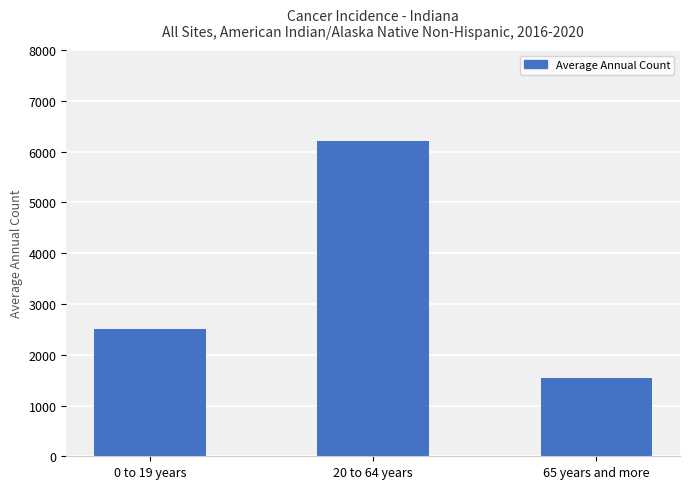

Which has a higher value, 0 to 19 years or 65 years and more?

0 to 19 years